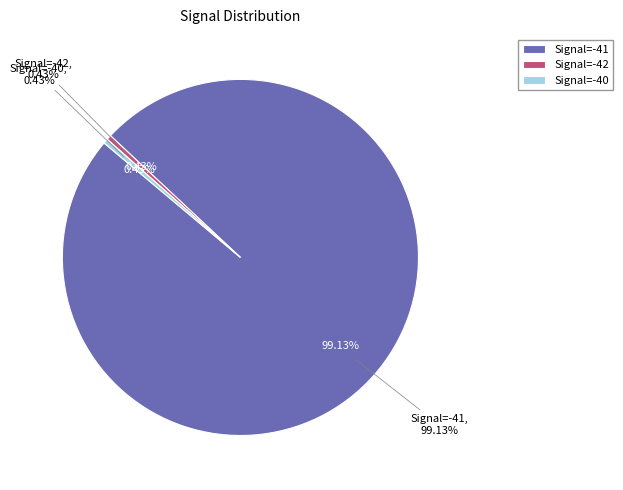

Which slice is the largest?

-41